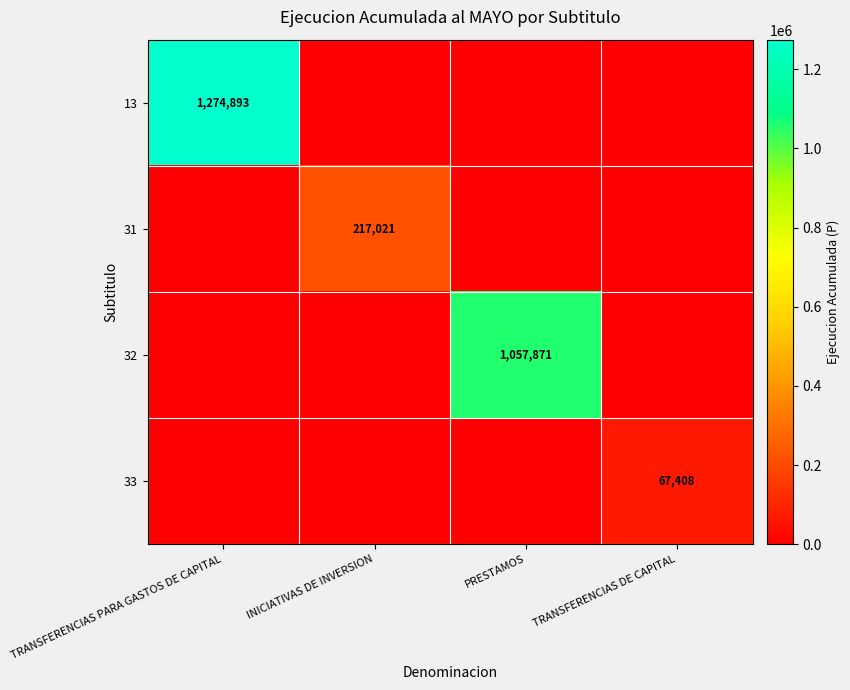

How many categories are shown in the chart?

4